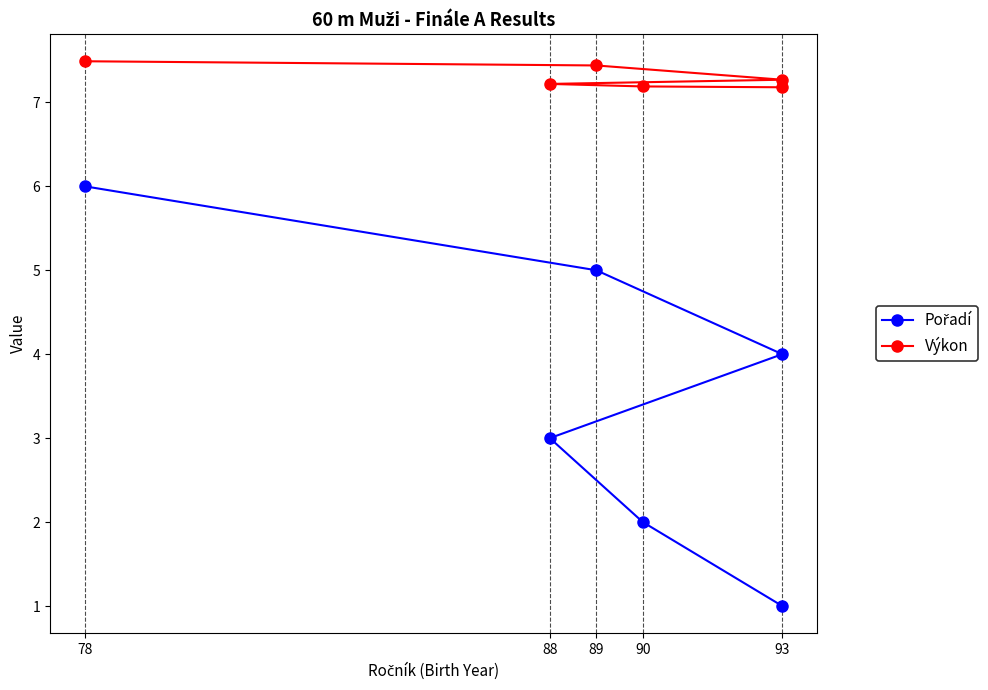

True or false: Výkon and Pořadí intersect in this chart.

False